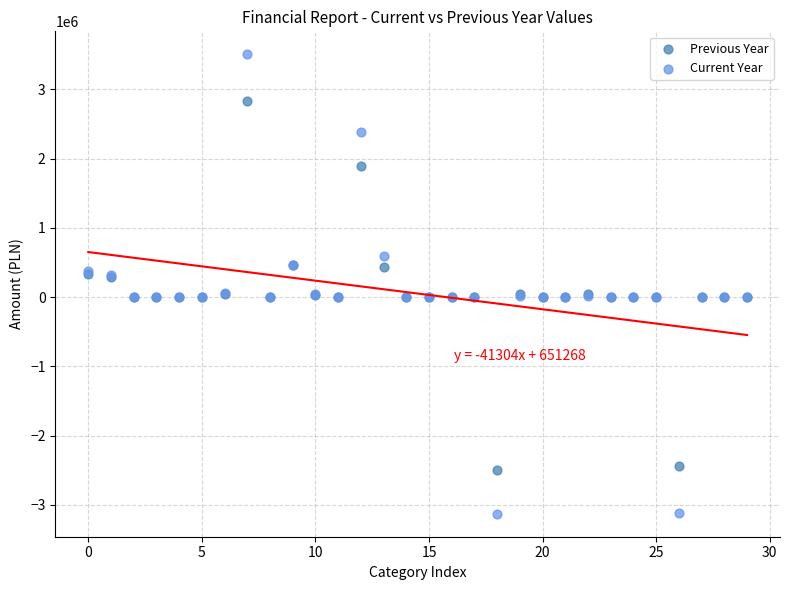

Which series contains the lowest Y value?

Current Year